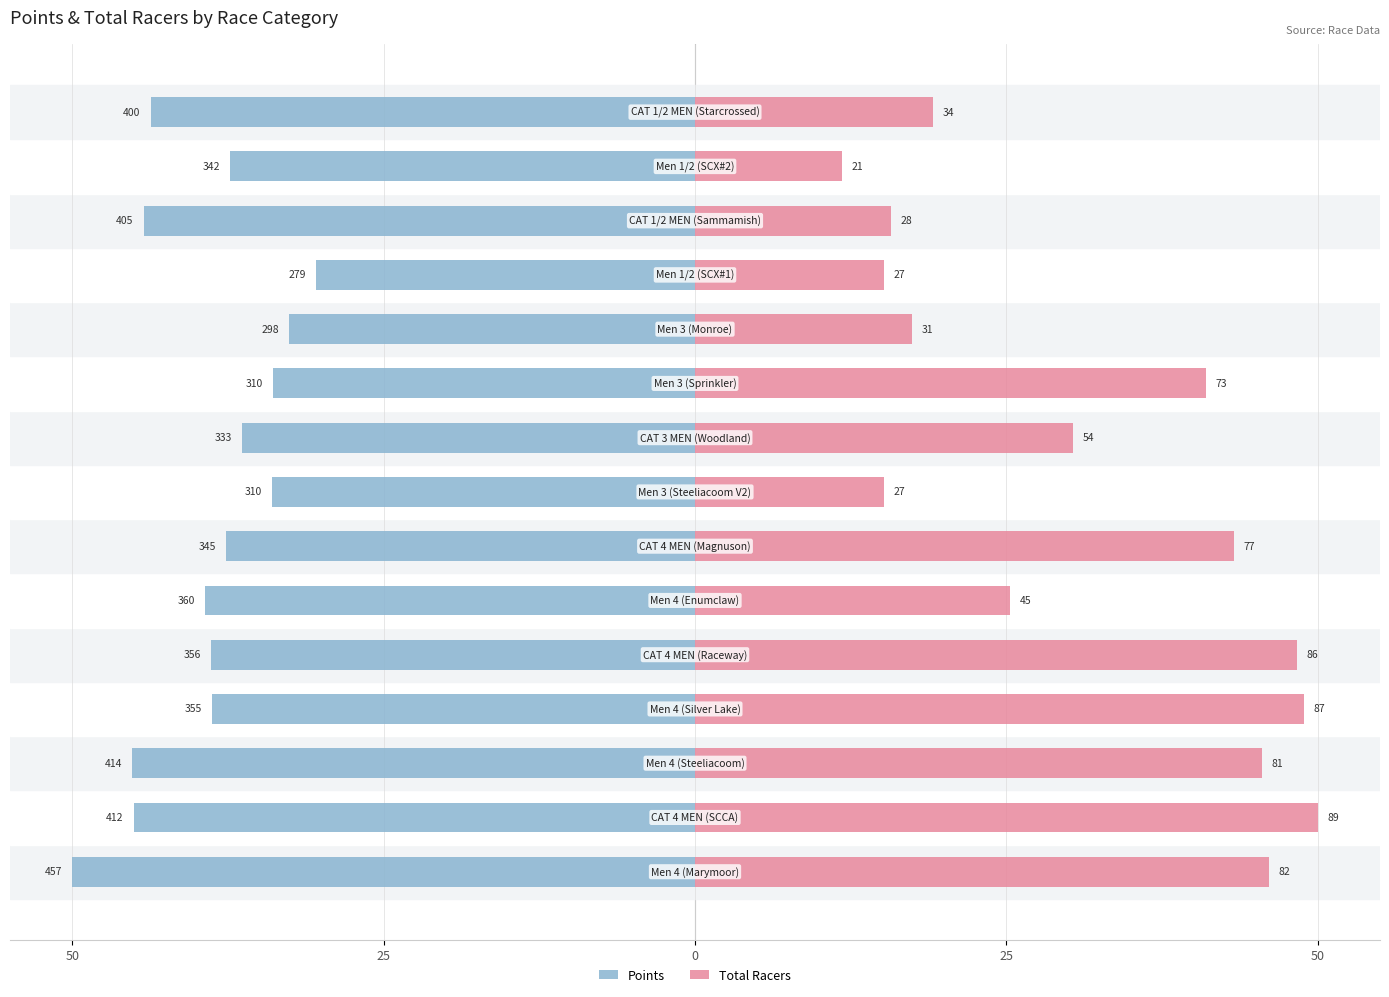

Reading left to right, transcribe all the data shown in this chart.

Points: -50.0	-45.1	-45.2	-38.8	-38.9	-39.4	-37.7	-33.9	-36.4	-33.9	-32.6	-30.5	-44.3	-37.3	-43.7
Total Racers: 46.1	50.0	45.5	48.9	48.3	25.3	43.3	15.2	30.3	41.0	17.4	15.2	15.7	11.8	19.1